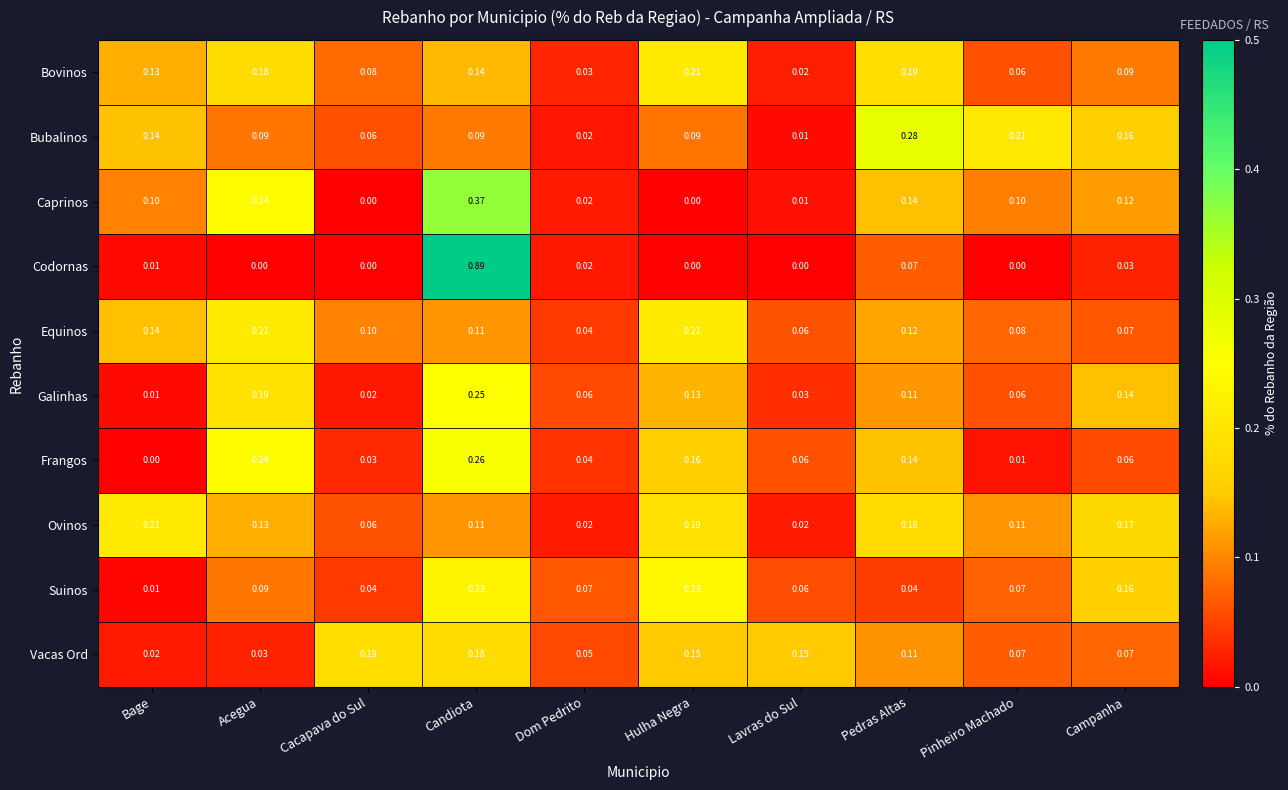

Which series changed the most between Candiota and Lavras do Sul?

Codornas